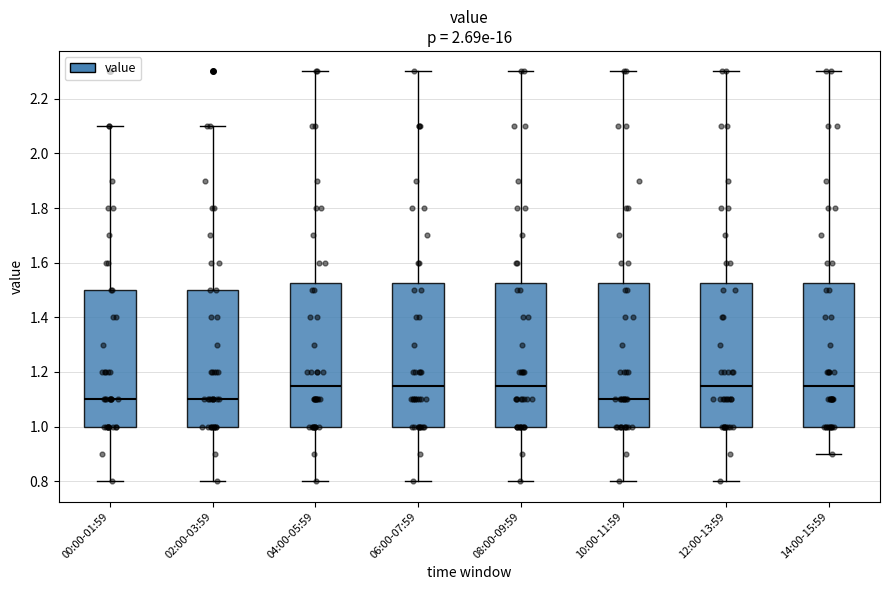

Reading left to right, transcribe this box plot: for each box, give where its median line is, the range the box spans, and where its two whiskers end, as read against the y-axis. The values are not printed on the chart, so give them approximately, as read against the axis.

00:00-01:59: median 1.10, box 1.00 to 1.50, whiskers 0.80 to 2.10
02:00-03:59: median 1.10, box 1.00 to 1.50, whiskers 0.80 to 2.10
04:00-05:59: median 1.16, box 1.00 to 1.52, whiskers 0.80 to 2.30
06:00-07:59: median 1.16, box 1.00 to 1.52, whiskers 0.80 to 2.30
08:00-09:59: median 1.16, box 1.00 to 1.52, whiskers 0.80 to 2.30
10:00-11:59: median 1.10, box 1.00 to 1.52, whiskers 0.80 to 2.30
12:00-13:59: median 1.16, box 1.00 to 1.52, whiskers 0.80 to 2.30
14:00-15:59: median 1.16, box 1.00 to 1.52, whiskers 0.90 to 2.30